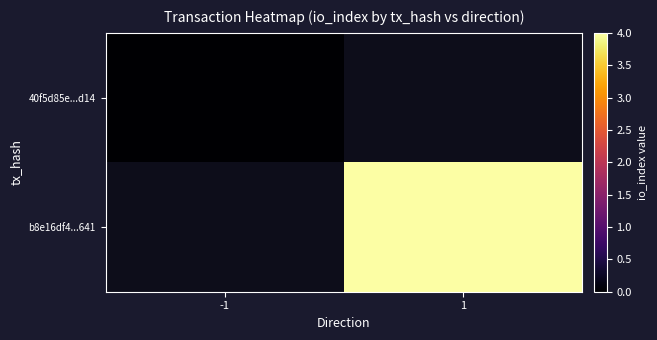

At 1, list the series in order from smallest to largest.

40f5d85e...d14, b8e16df4...641